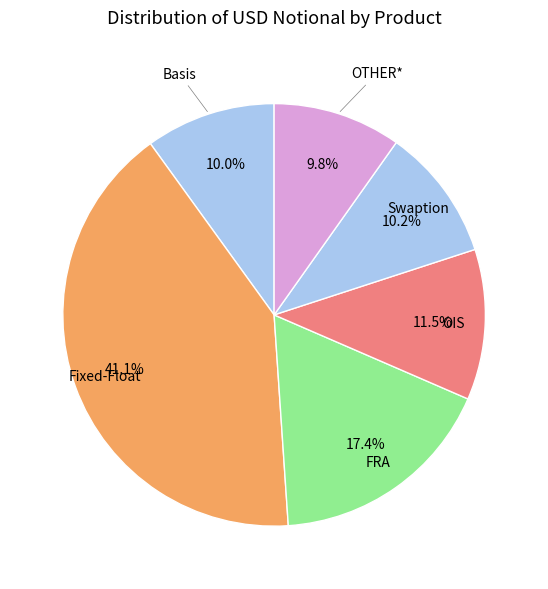

To the nearest percent, what is the average slice percentage?

17%